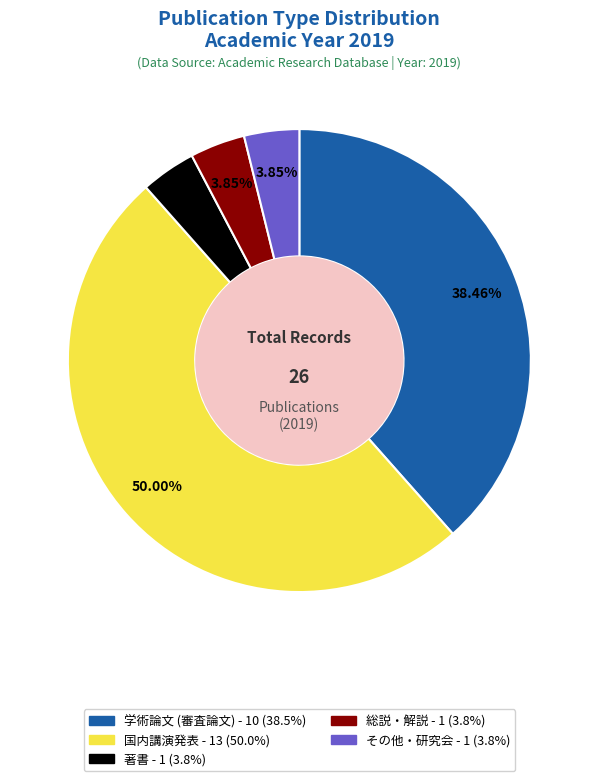

What is the largest slice in the pie chart?

国内講演発表